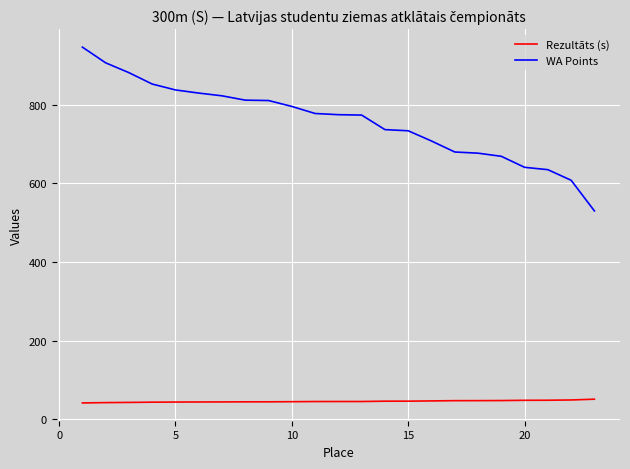

True or false: Rezultāts (s) and WA Points intersect in this chart.

False